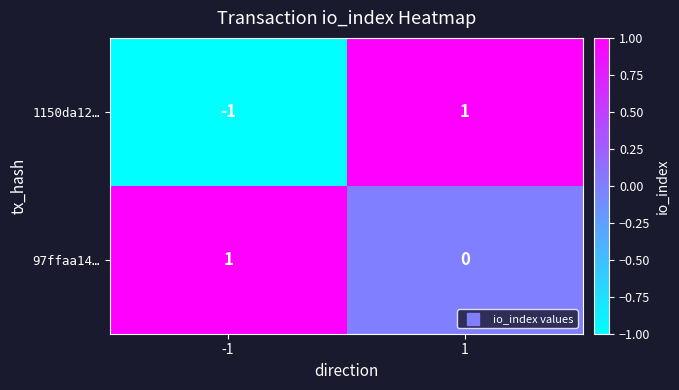

Is it true that 97ffaa14… equals 1 at -1?

True